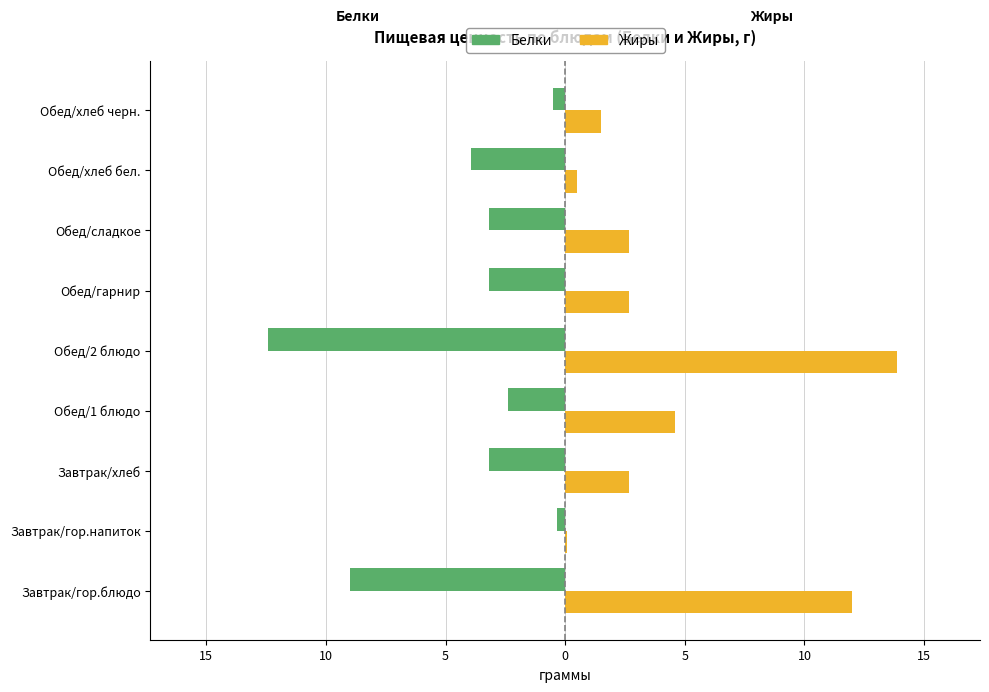

What are all the series names shown in the legend?

Белки, Жиры